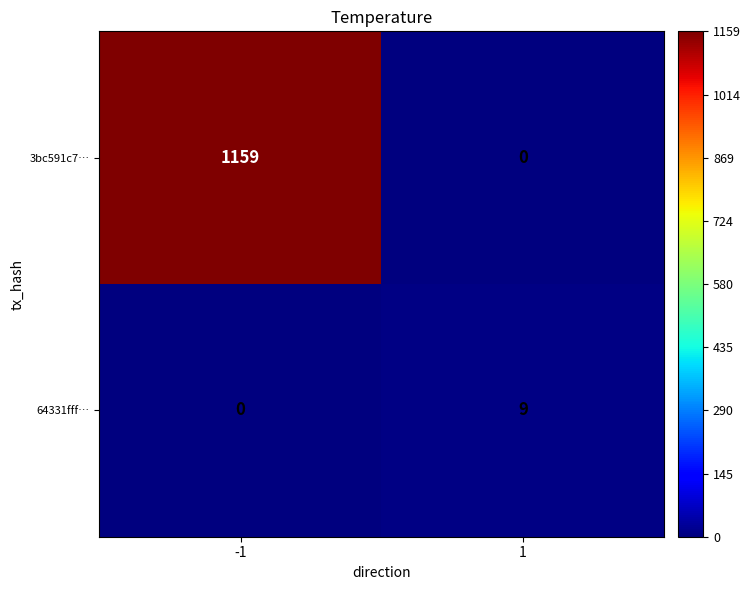

At 1, list the series in order from largest to smallest.

64331fff…, 3bc591c7…